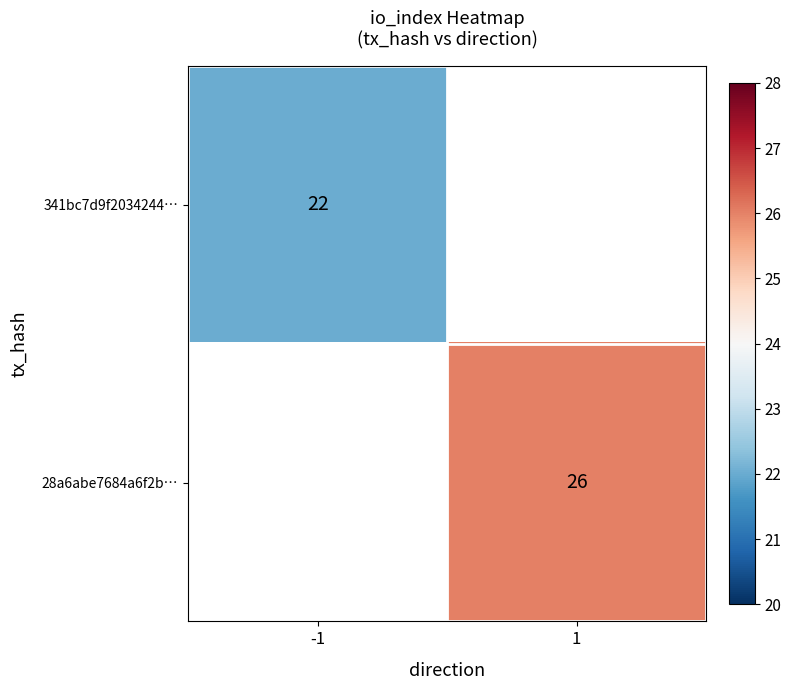

The value of 28a6abe7684a6f2b… at 1 is 9.3. True or false?

False